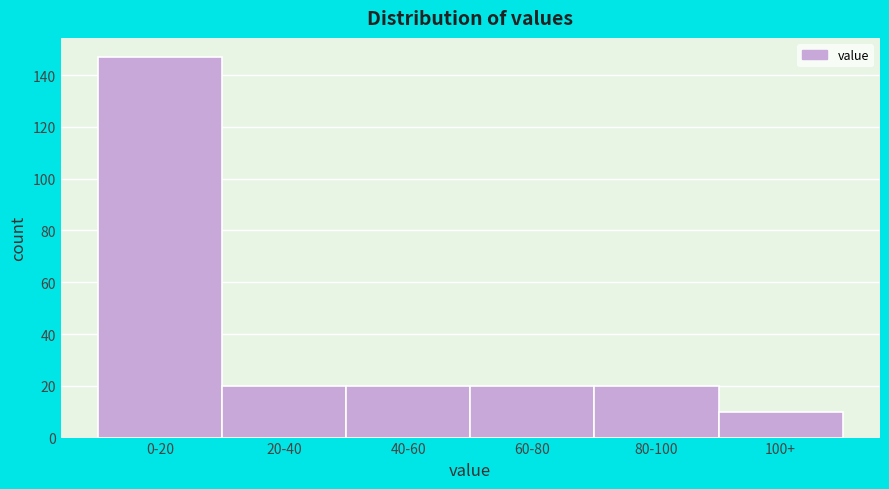

Reading right to left, extract all data points from this chart.

100+=10	80-100=20	60-80=20	40-60=20	20-40=20	0-20=147